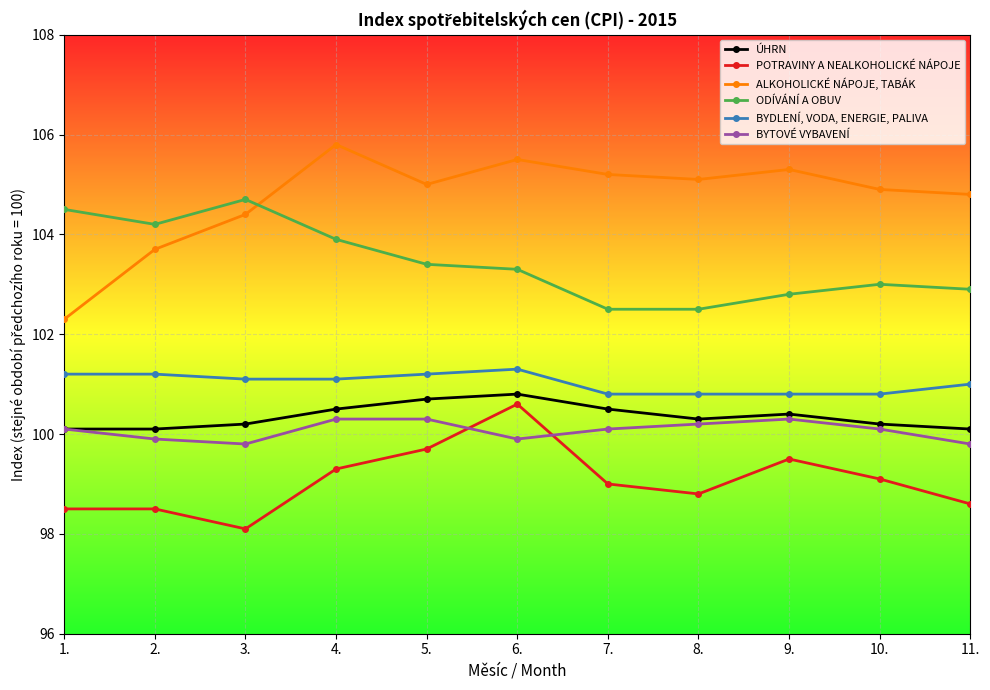

Is it true that BYDLENÍ, VODA, ENERGIE, PALIVA equals 50.5 at 1.?

False